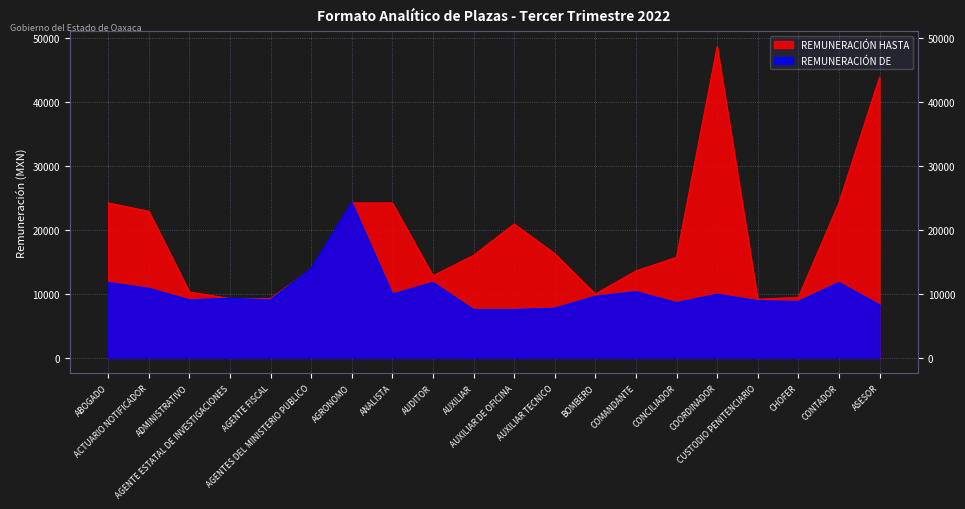

How many series are shown in this chart?

2